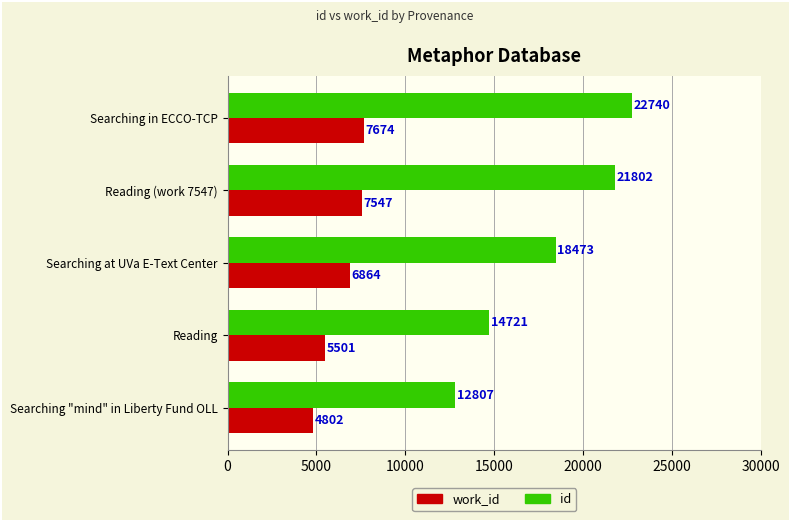

Which series has the largest total across all categories?

id